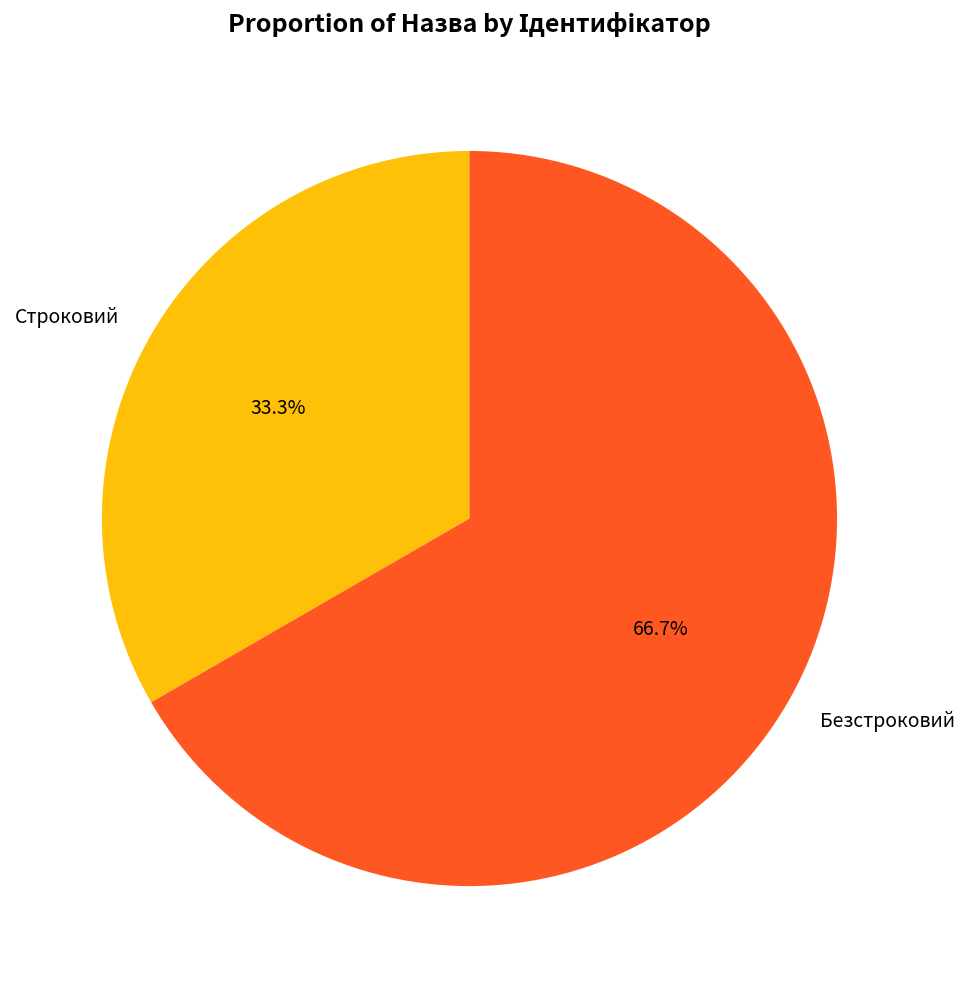

Which category accounts for the majority?

Безстроковий